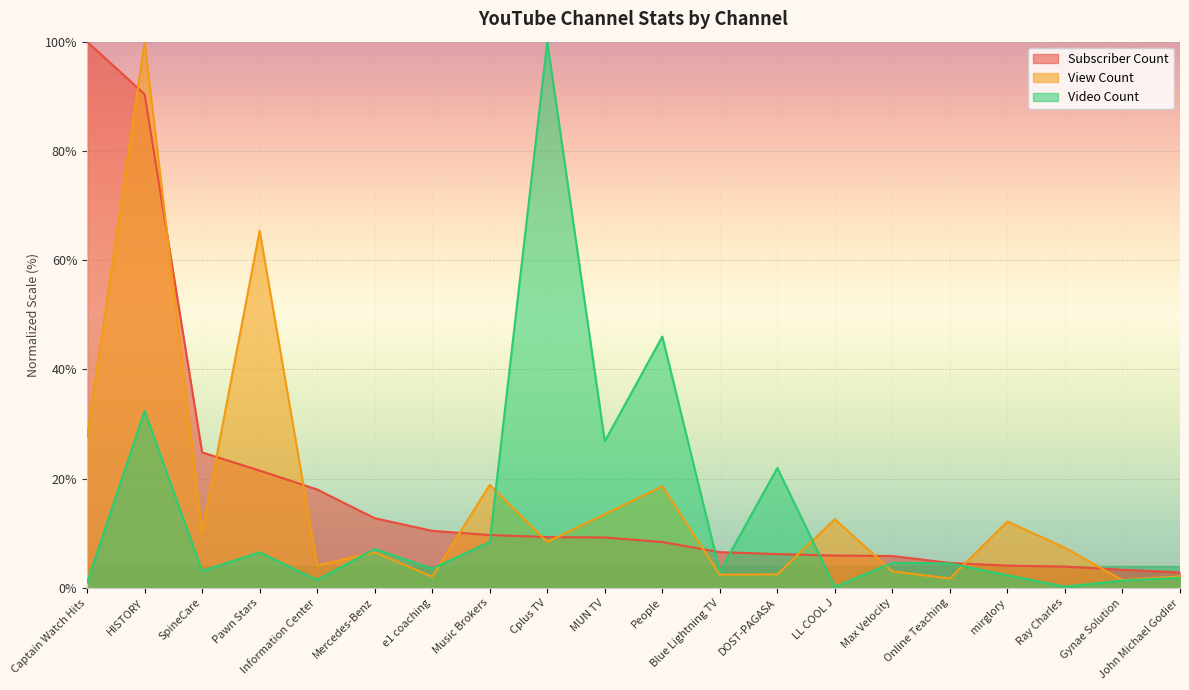

Rank the series by their maximum value, from lowest to highest.

Subscriber Count, View Count, Video Count